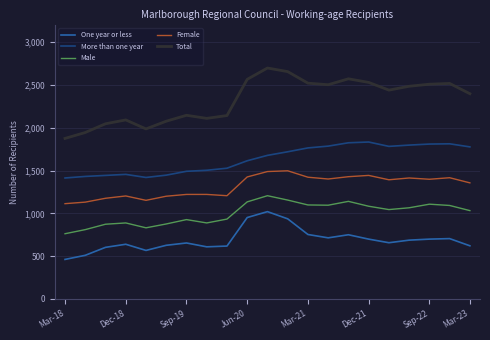

What is the difference between the maximum and minimum values in the Total series?

822